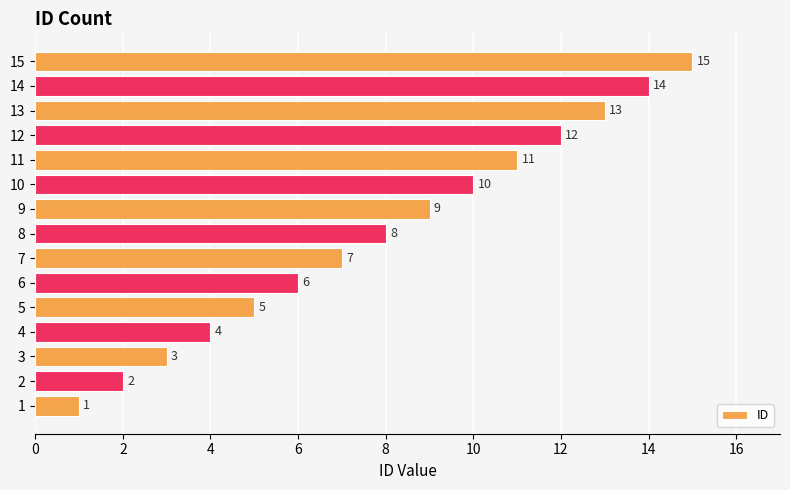

List the labels in order of value, smallest first.

1, 2, 3, 4, 5, 6, 7, 8, 9, 10, 11, 12, 13, 14, 15